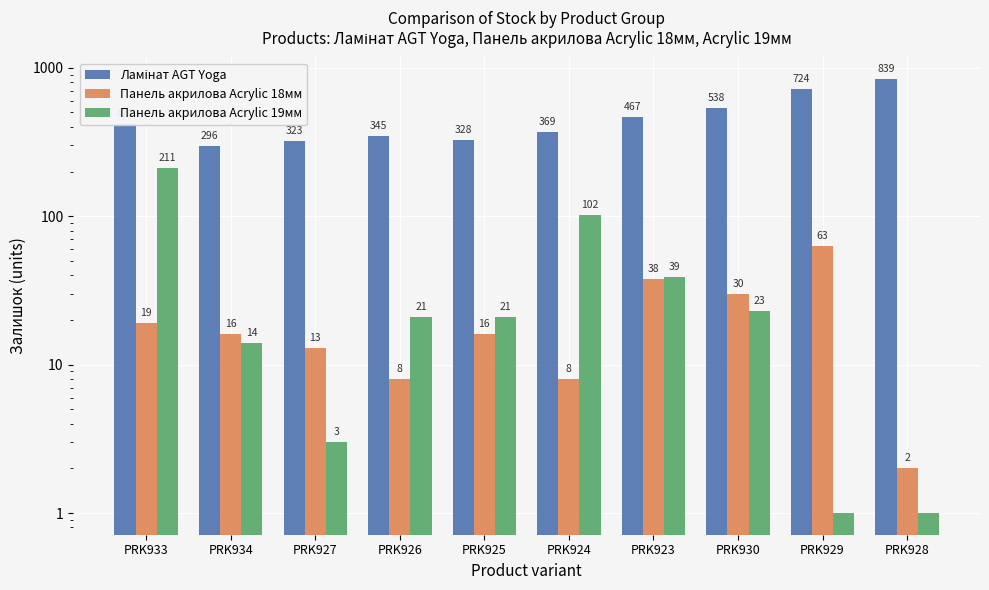

Reading right to left, what are all the values shown in this chart?

Ламінат AGT Yoga: PRK928=839	PRK929=724	PRK930=538	PRK923=467	PRK924=369	PRK925=328	PRK926=345	PRK927=323	PRK934=296	PRK933=418
Панель акрилова Acrylic 18мм: PRK928=2	PRK929=63	PRK930=30	PRK923=38	PRK924=8	PRK925=16	PRK926=8	PRK927=13	PRK934=16	PRK933=19
Панель акрилова Acrylic 19мм: PRK928=1	PRK929=1	PRK930=23	PRK923=39	PRK924=102	PRK925=21	PRK926=21	PRK927=3	PRK934=14	PRK933=211